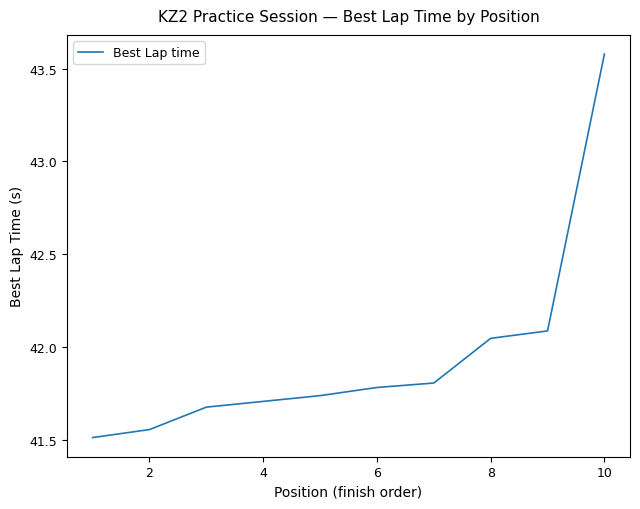

True or false: the data has more than 0 interior local peaks.

False